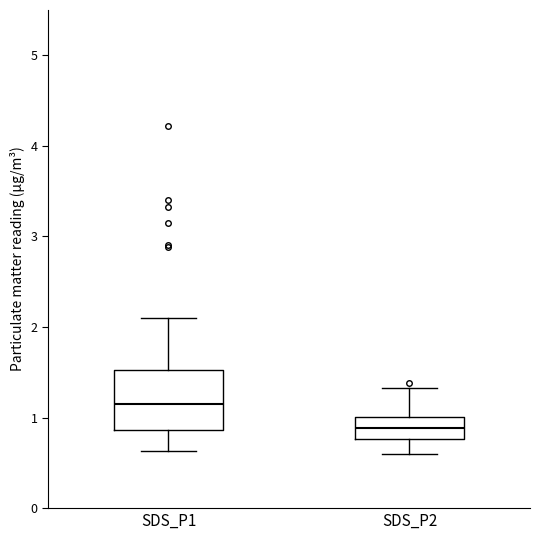

Which box has the lowest median line?

SDS_P2